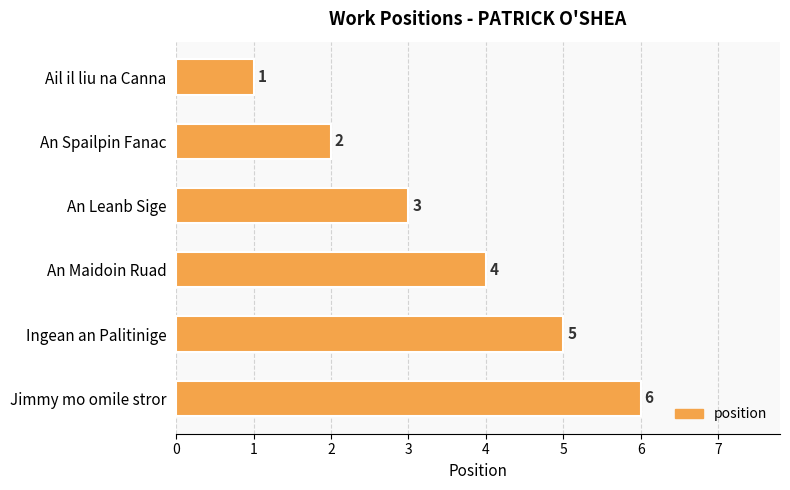

Which has a higher value, Ail il liu na Canna or Ingean an Palitinige?

Ingean an Palitinige